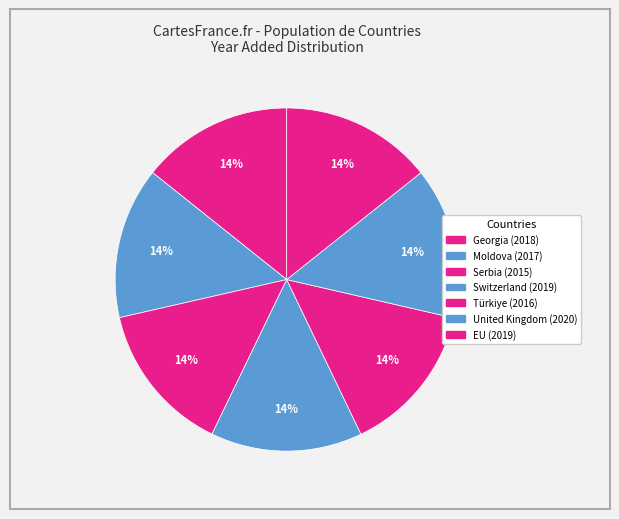

Count the number of slices in the pie.

7